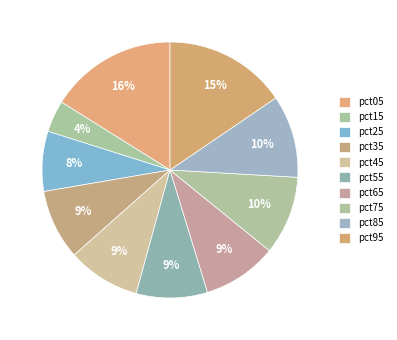

The pct55 slice represents 9% of the pie. True or false?

True